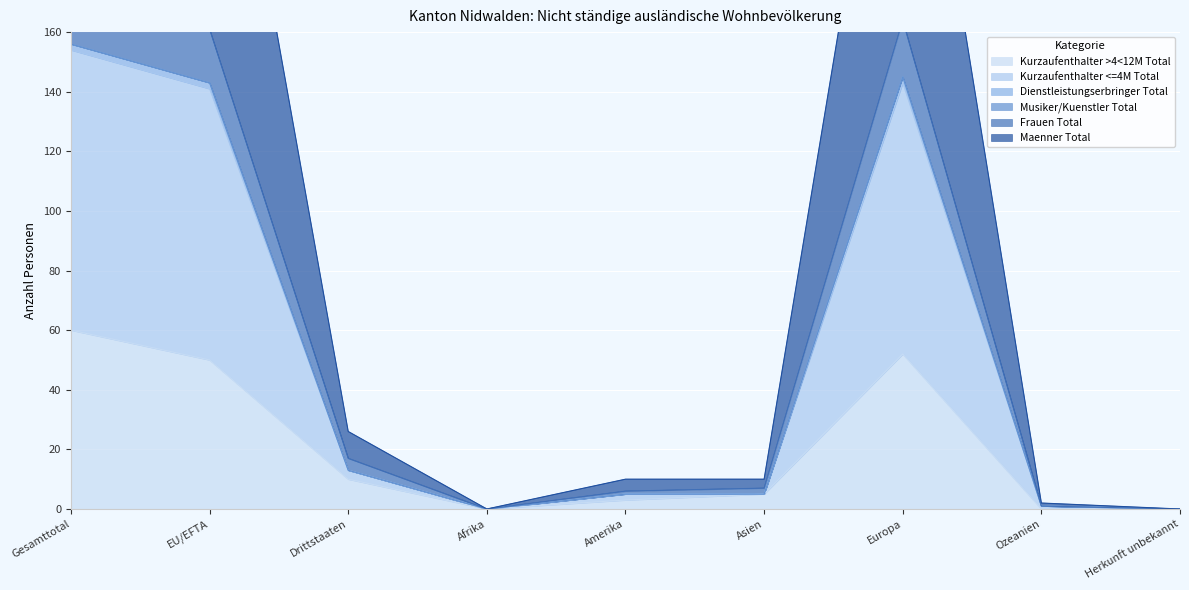

At which label does Frauen Total reach its peak?

Gesamttotal